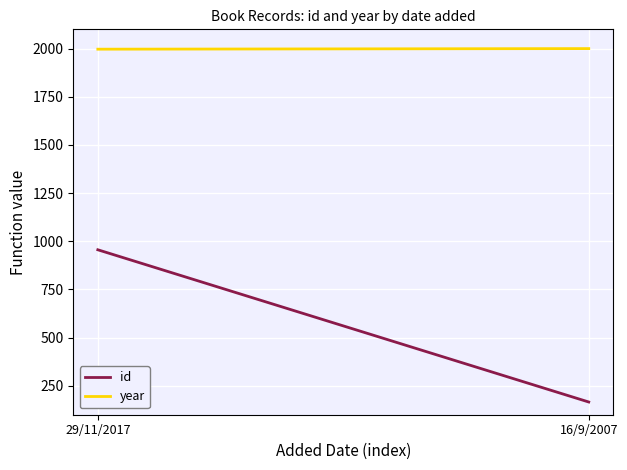

Rank the series by their average value, from lowest to highest.

id, year